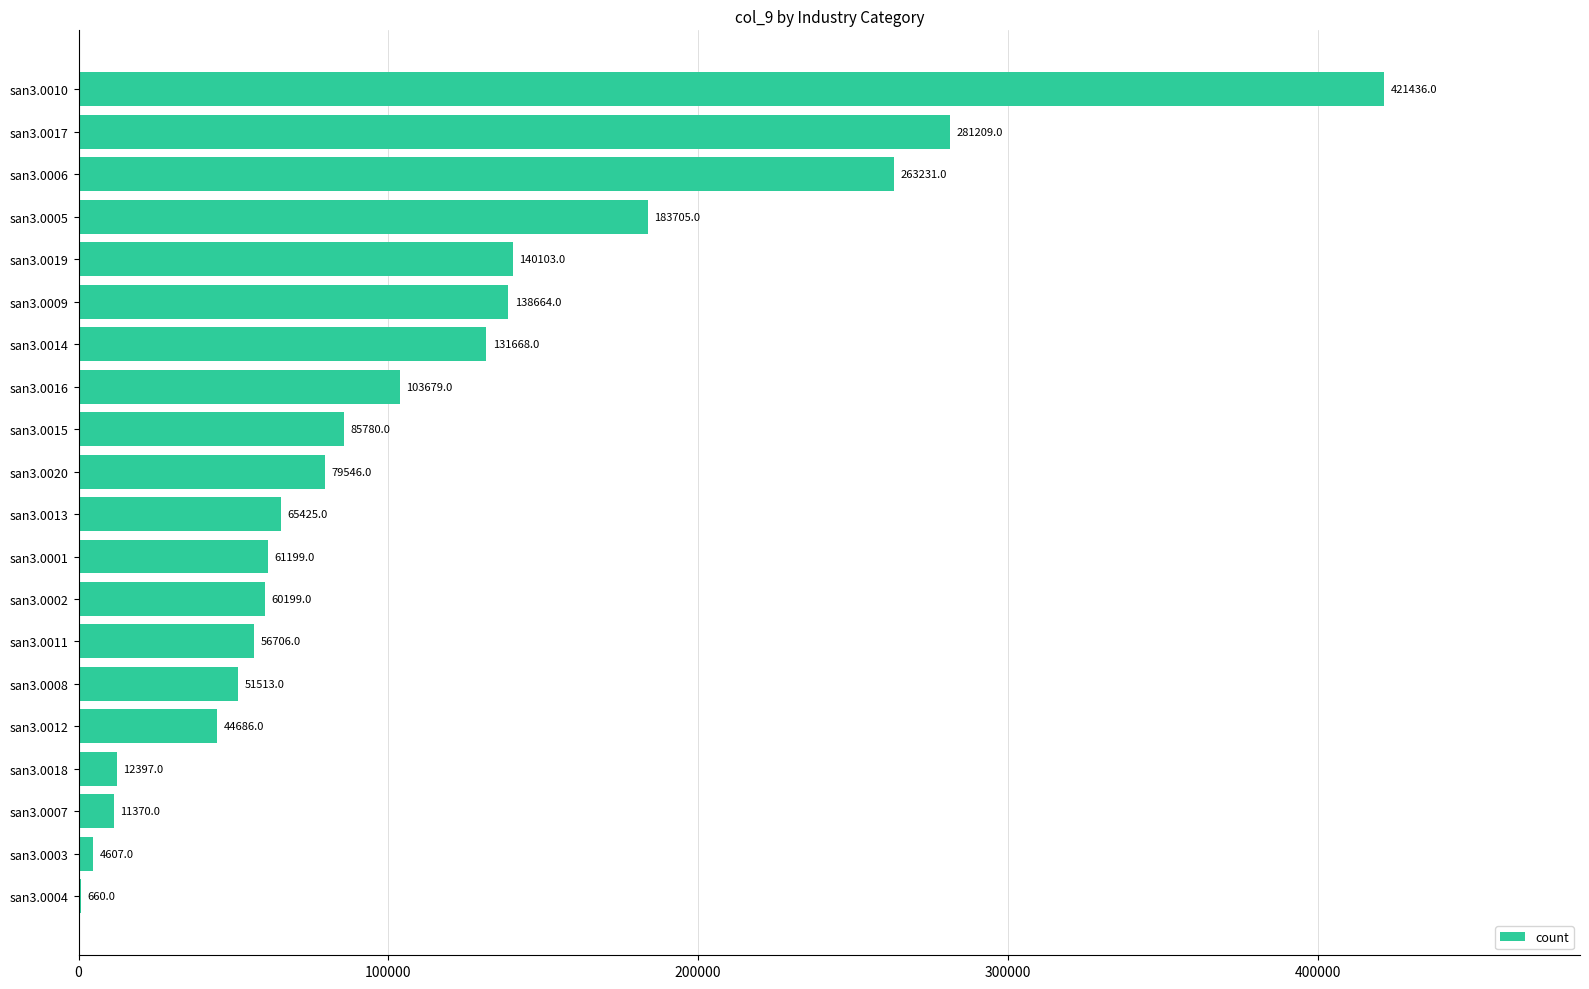

How many data points does each series have?

20